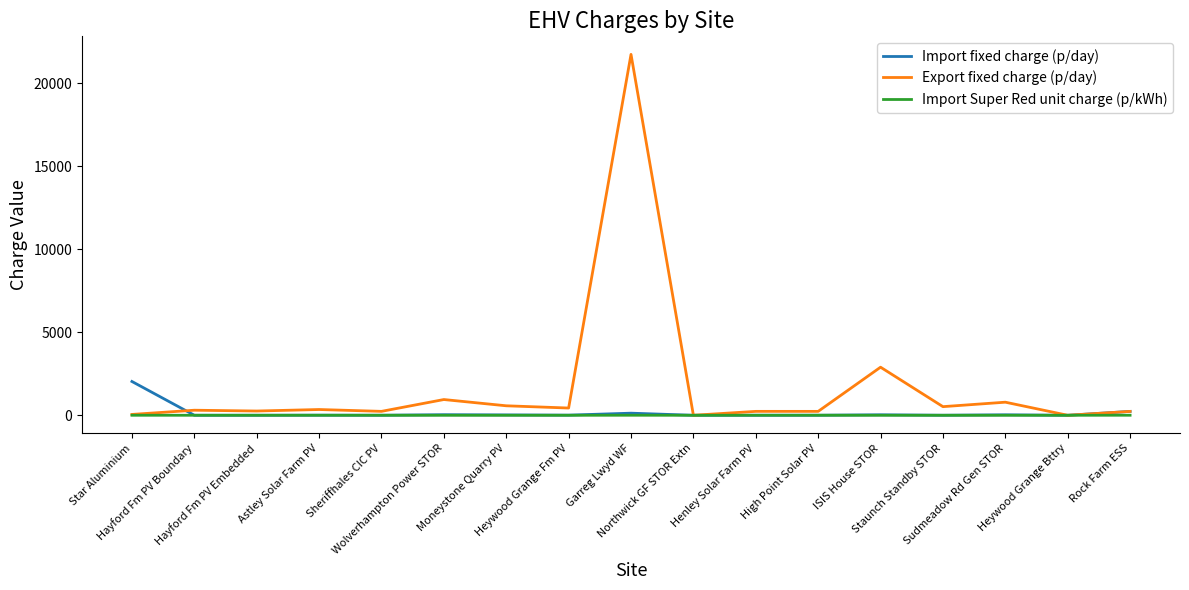

The value of Import Super Red unit charge (p/kWh) at Rock Farm ESS is 2.4. True or false?

True